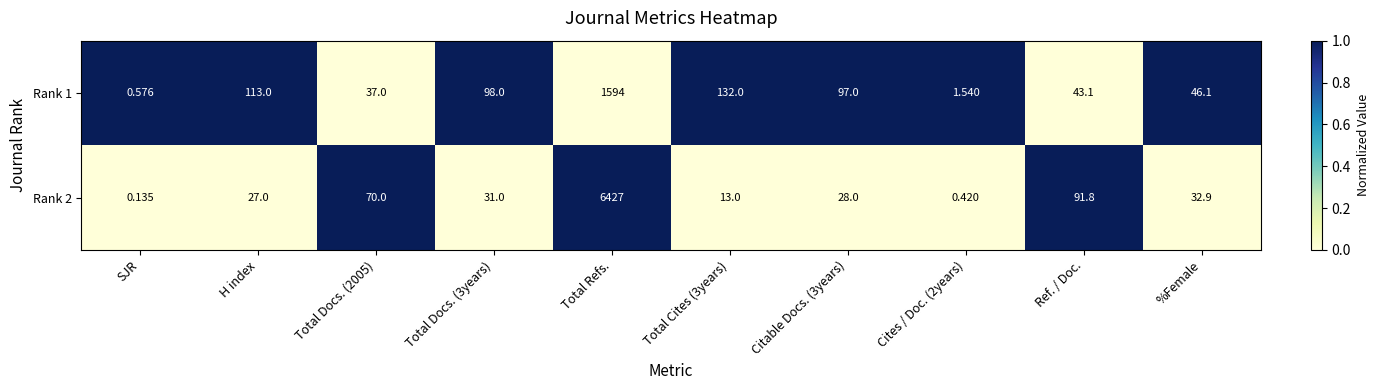

At which label is Rank 2 closest to 3213?

Ref. / Doc.